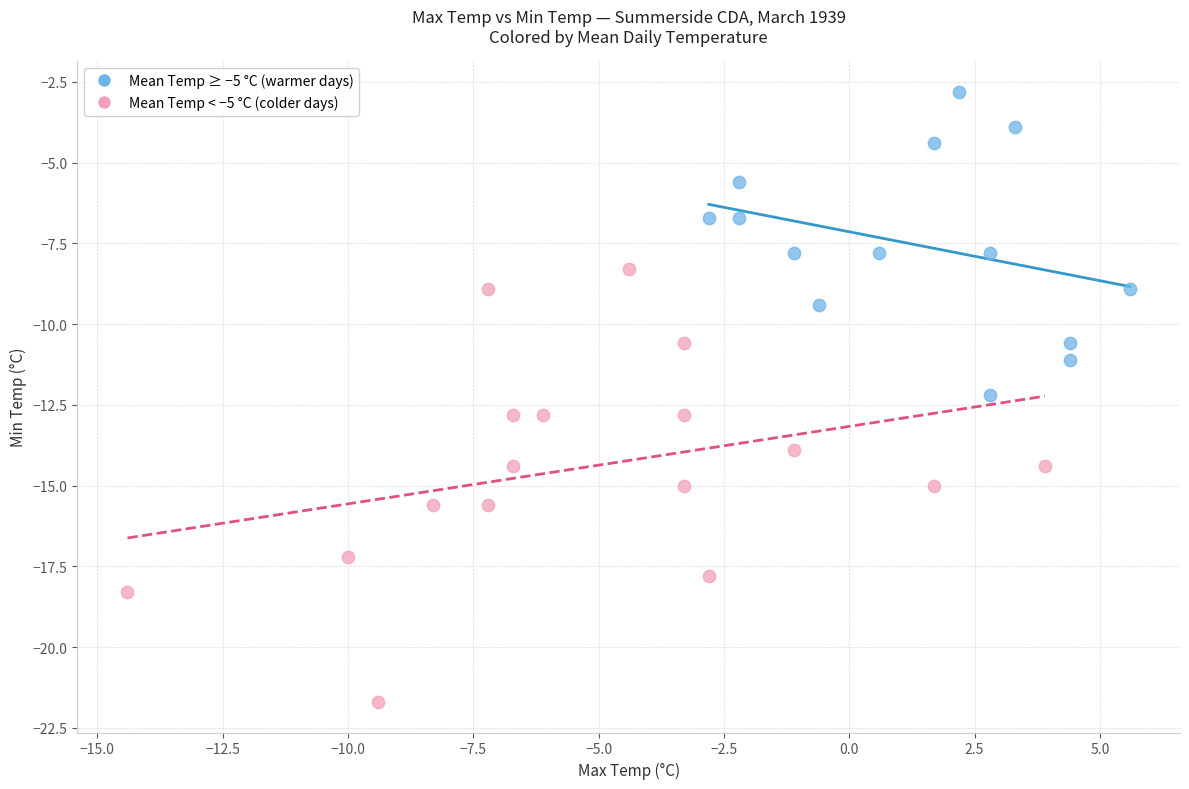

Which series has the widest spread of Y values?

Mean Temp < −5 °C (colder days)